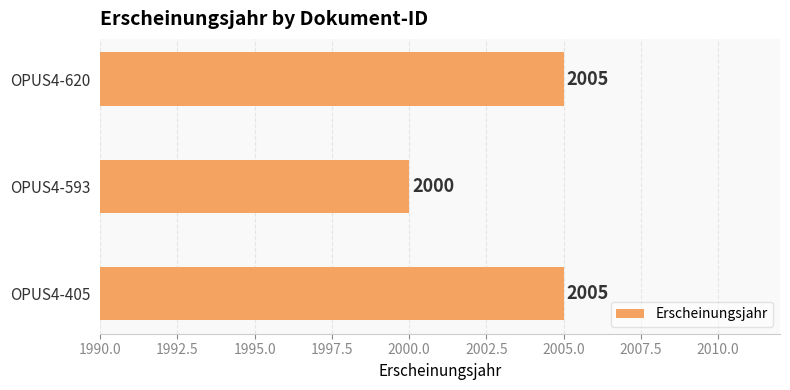

At which label is the value closest to 2002?

OPUS4-593